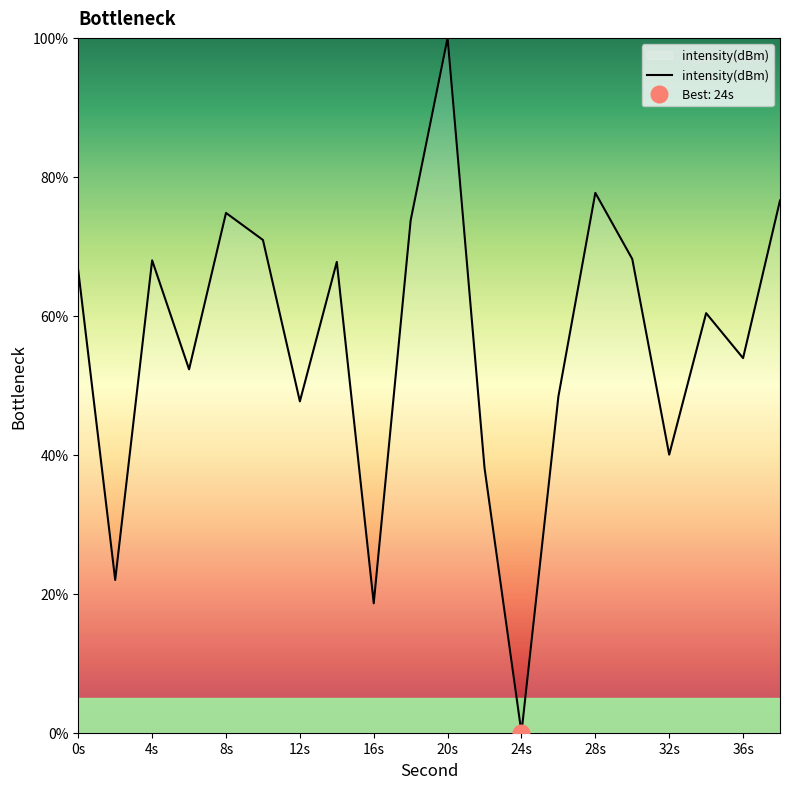

Which category has the highest value in the intensity(dBm) series?

20s